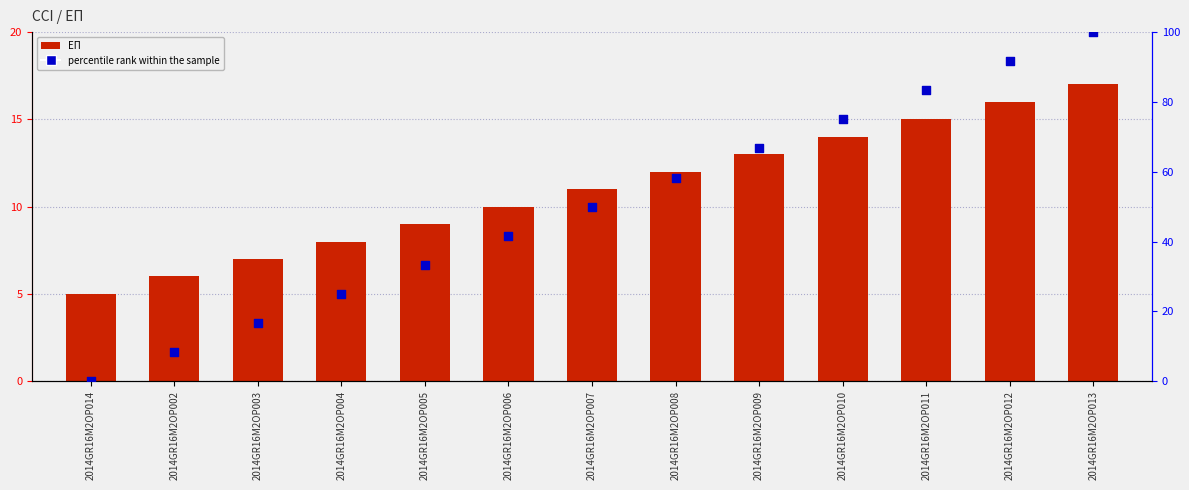

Which series has the widest spread of Y values?

percentile rank within the sample